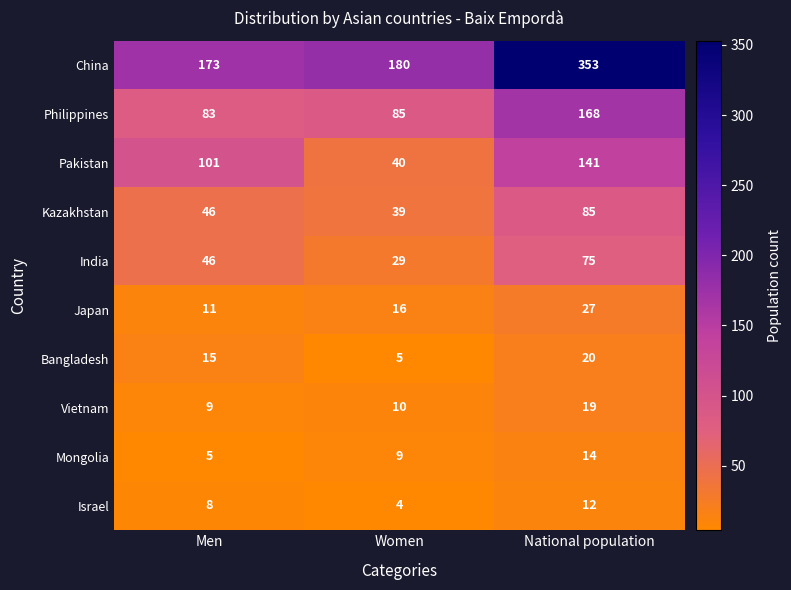

Rank the series at National population from lowest to highest value.

Israel, Mongolia, Vietnam, Bangladesh, Japan, India, Kazakhstan, Pakistan, Philippines, China